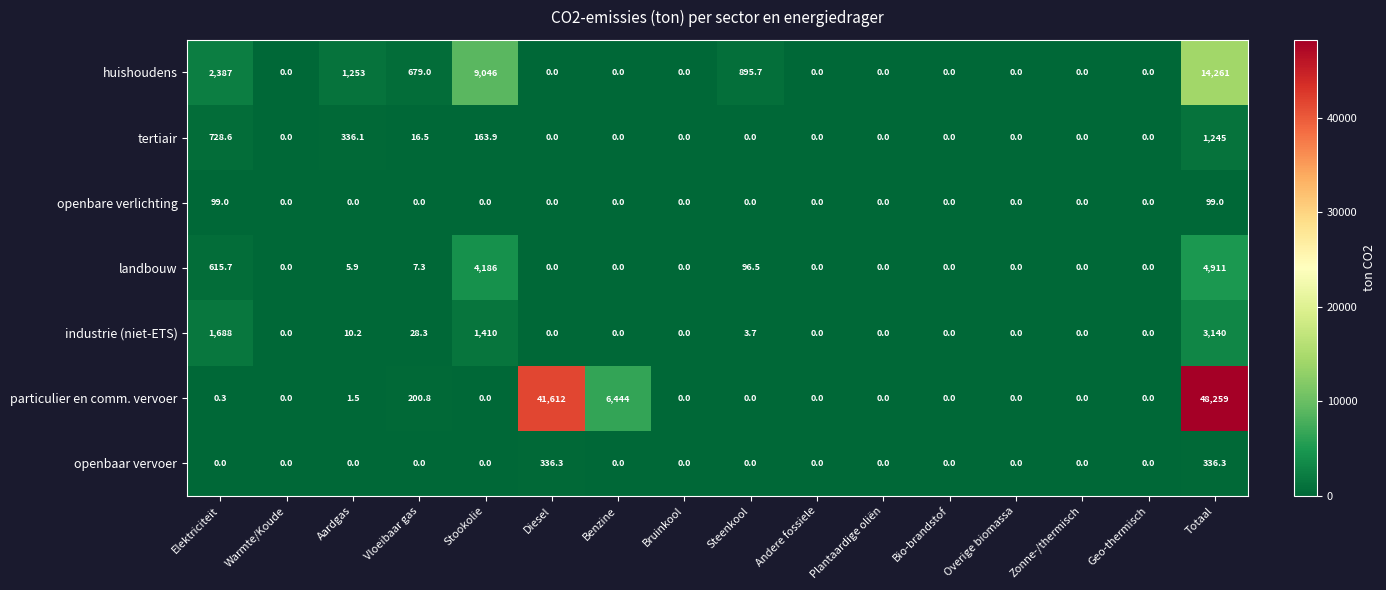

Which series has the widest spread of values?

particulier en comm. vervoer